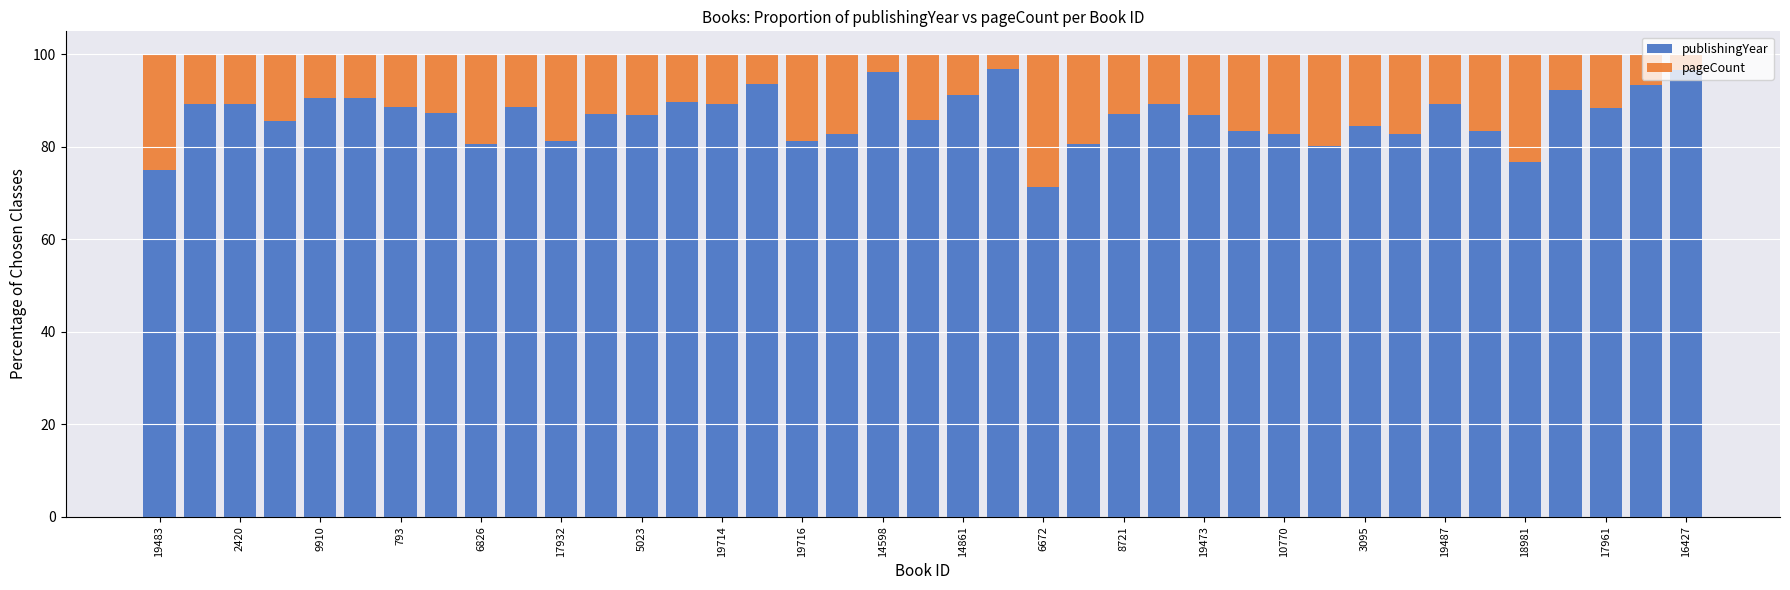

What is the average value of the publishingYear series?

86.6